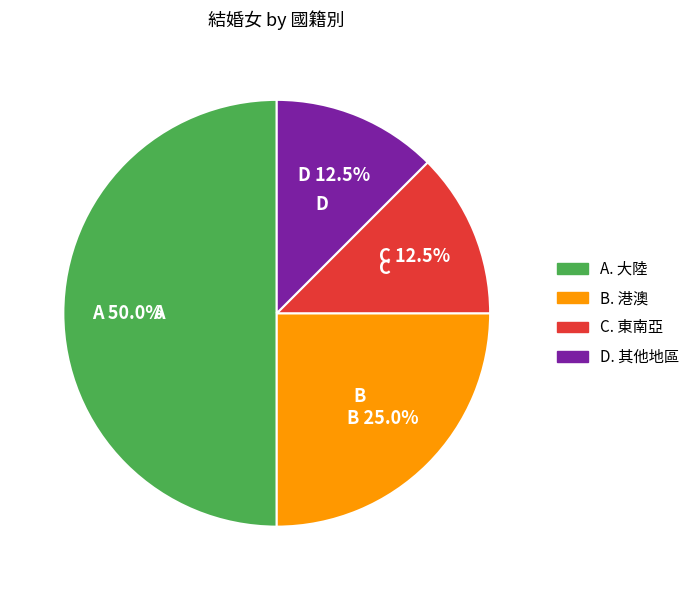

How many segments does this pie chart have?

4